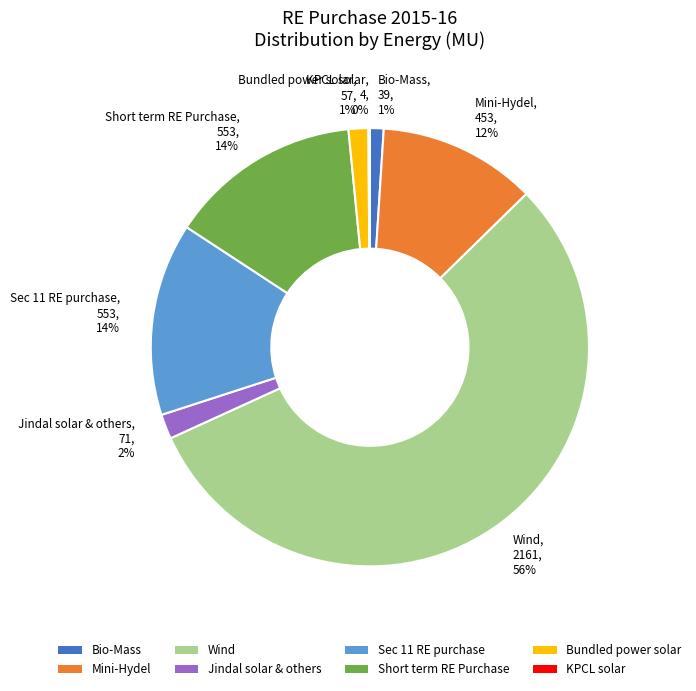

Which slice is the largest?

Wind